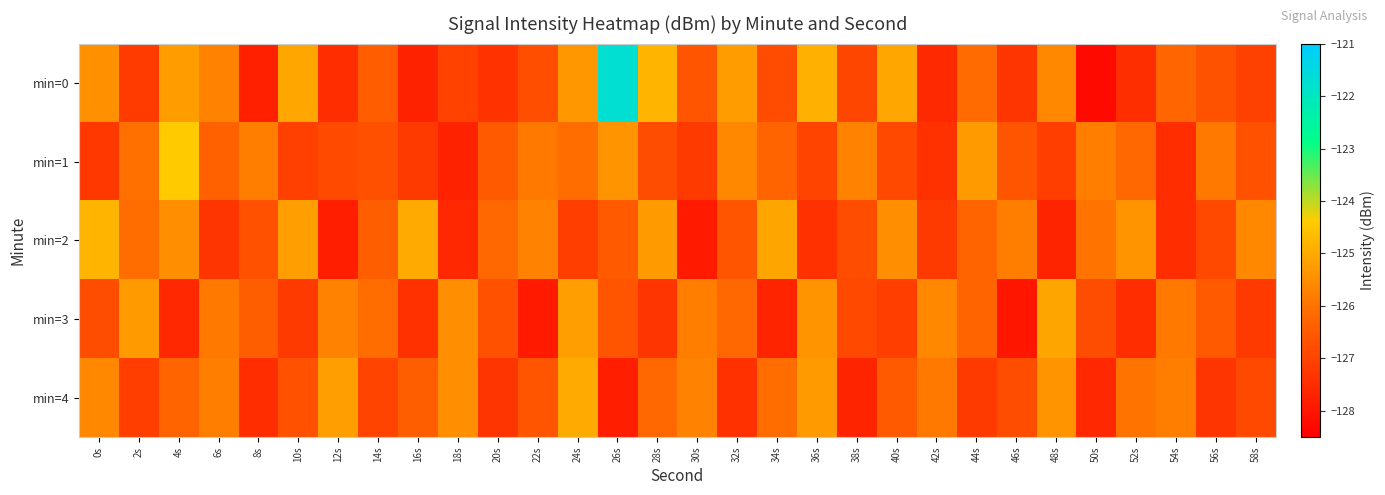

How many categories are shown in the chart?

30